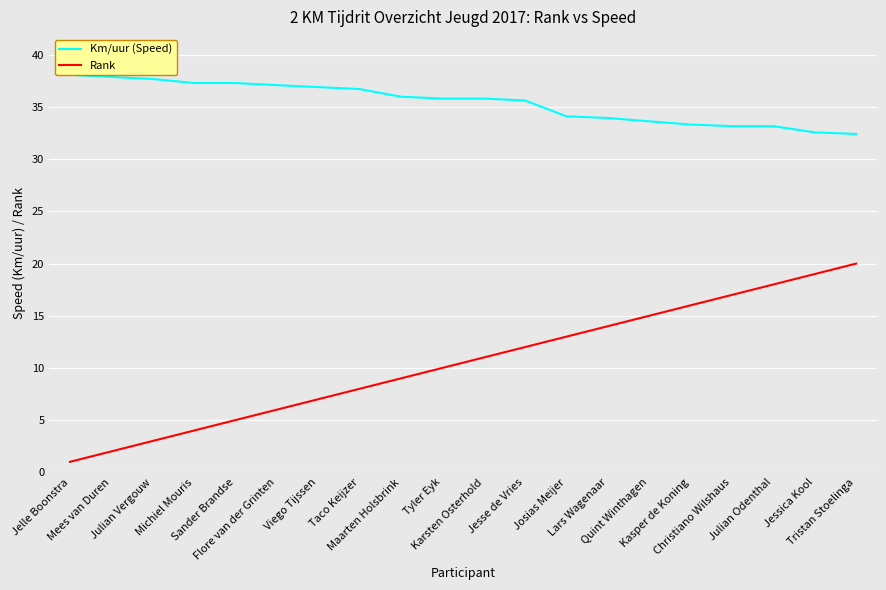

Reading right to left, list all the values displayed in this chart.

Km/uur (Speed): Tristan Stoelinga=32.4	Jessica Kool=32.6	Julian Odenthal=33.2	Christiano Wilshaus=33.2	Kasper de Koning=33.3	Quint Winthagen=33.6	Lars Wagenaar=34.0	Josias Meijer=34.1	Jesse de Vries=35.6	Karsten Osterhold=35.8	Tyler Eyk=35.8	Maarten Holsbrink=36.0	Taco Keijzer=36.7	Viego Tijssen=36.9	Flore van der Grinten=37.1	Sander Brandse=37.3	Michiel Mouris=37.3	Julian Vergouw=37.7	Mees van Duren=37.9	Jelle Boonstra=38.1
Rank: Tristan Stoelinga=20.0	Jessica Kool=19.0	Julian Odenthal=18.0	Christiano Wilshaus=17.0	Kasper de Koning=16.0	Quint Winthagen=15.0	Lars Wagenaar=14.0	Josias Meijer=13.0	Jesse de Vries=12.0	Karsten Osterhold=11.0	Tyler Eyk=10.0	Maarten Holsbrink=9.0	Taco Keijzer=8.0	Viego Tijssen=7.0	Flore van der Grinten=6.0	Sander Brandse=5.0	Michiel Mouris=4.0	Julian Vergouw=3.0	Mees van Duren=2.0	Jelle Boonstra=1.0